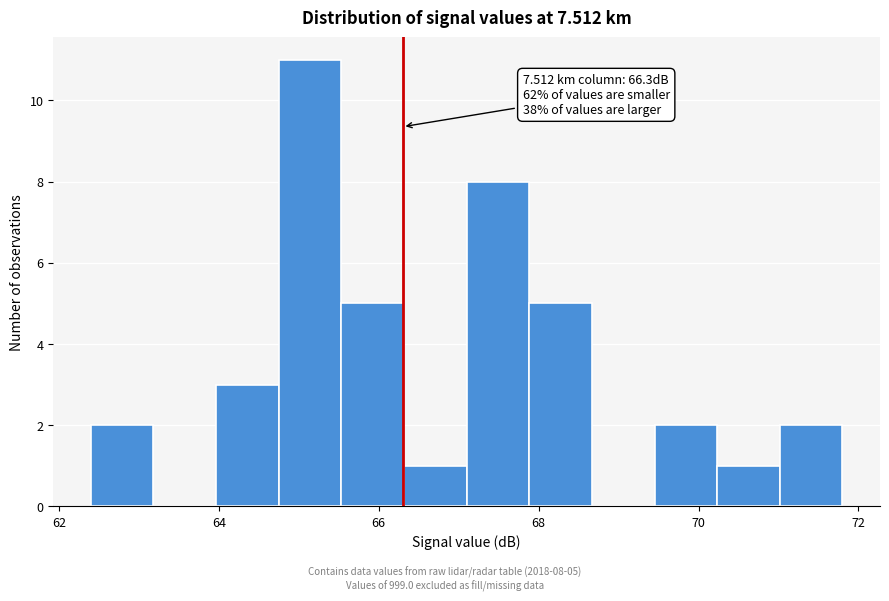

Around what value on the x-axis is the tallest bar? Give the approximate position of its centre, as read against the axis.

65.2